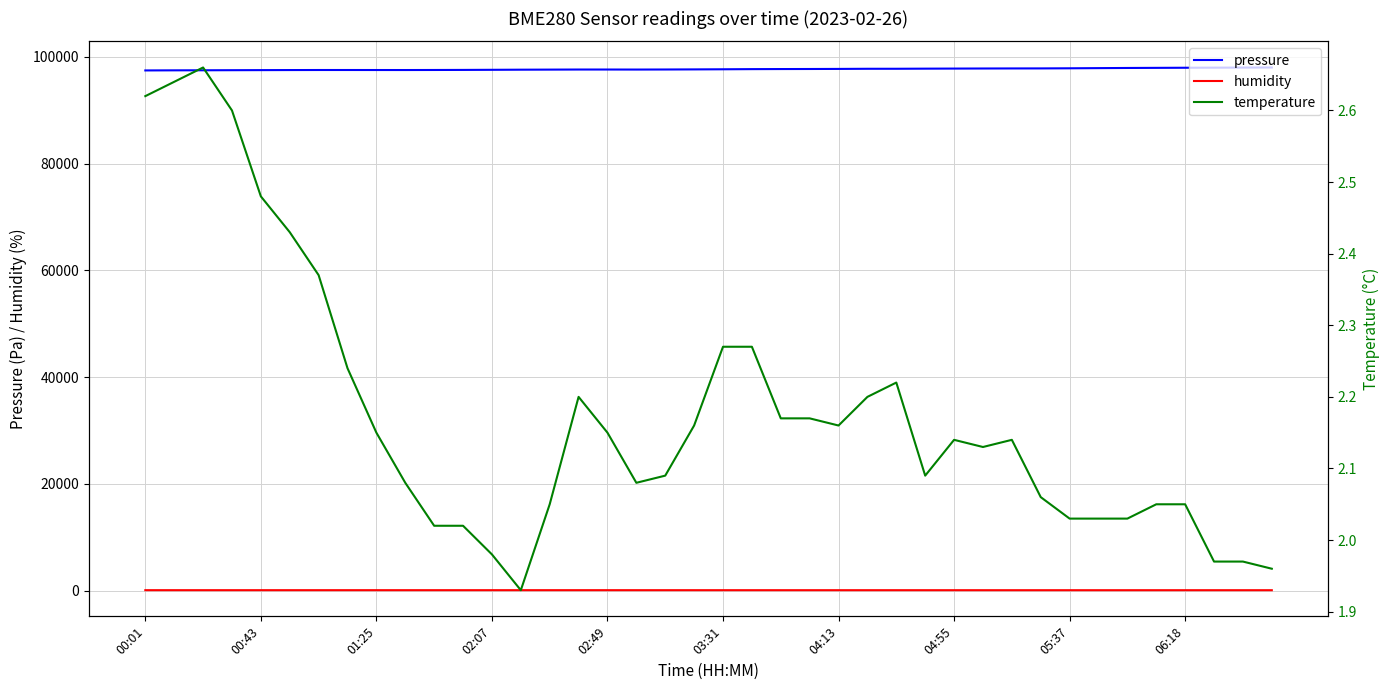

True or false: humidity and pressure intersect in this chart.

False